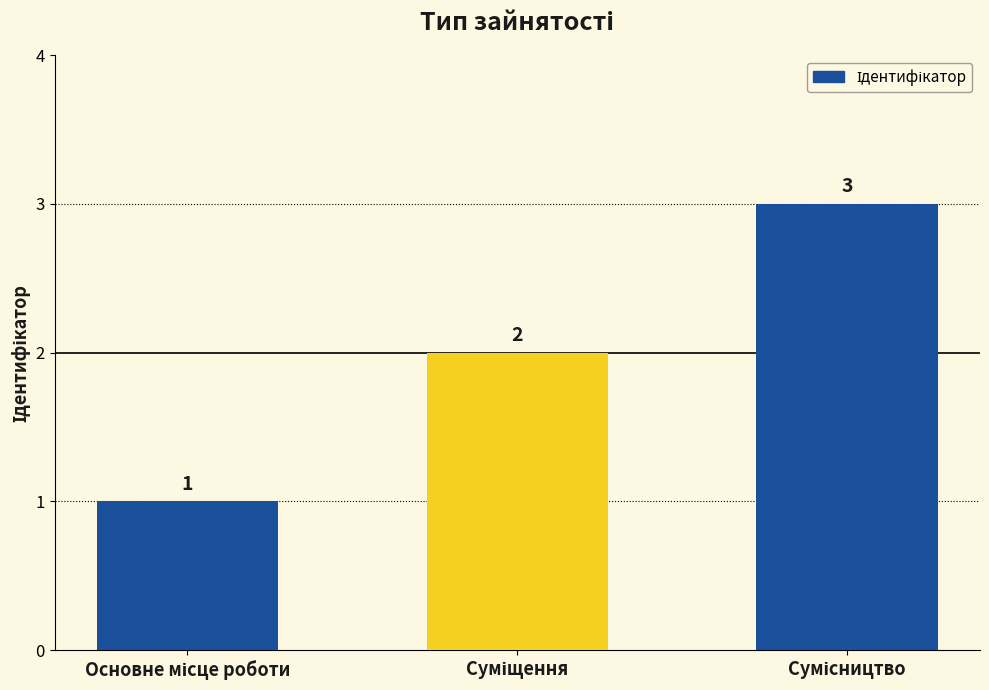

How many values are between 1 and 3?

3